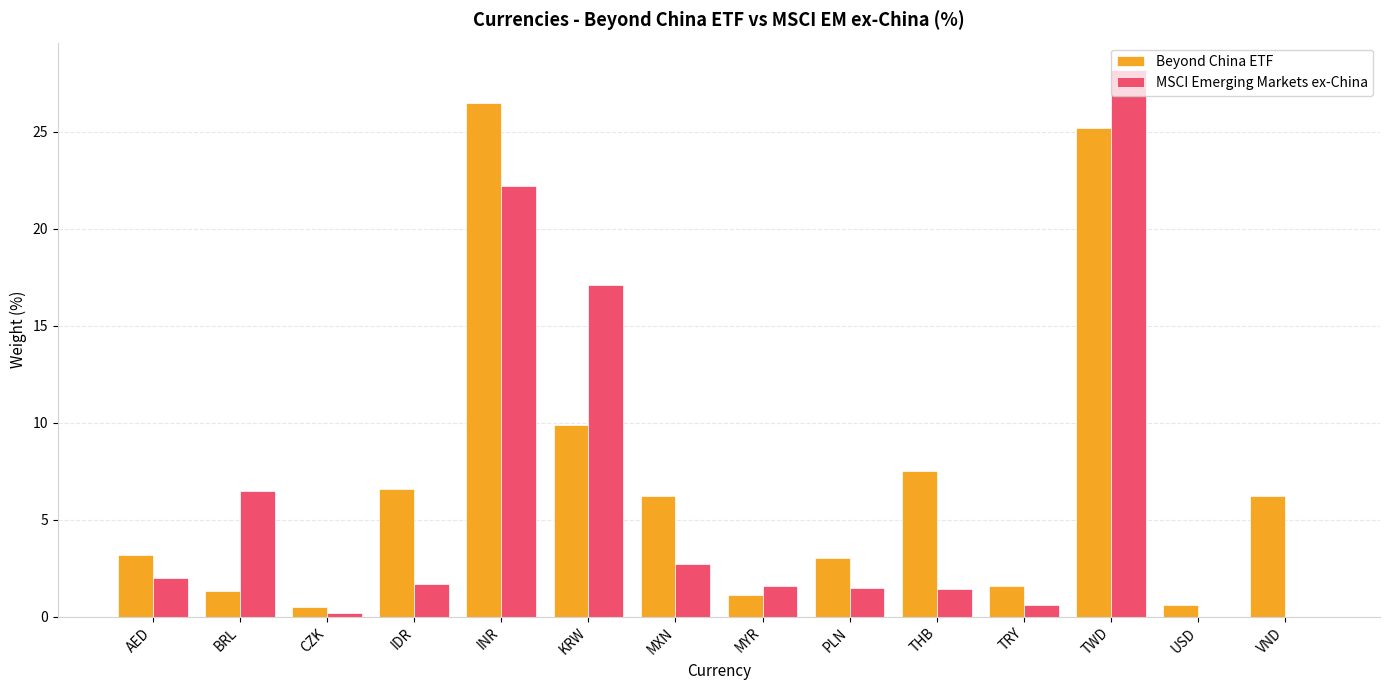

At which label does MSCI Emerging Markets ex-China first exceed 1?

AED